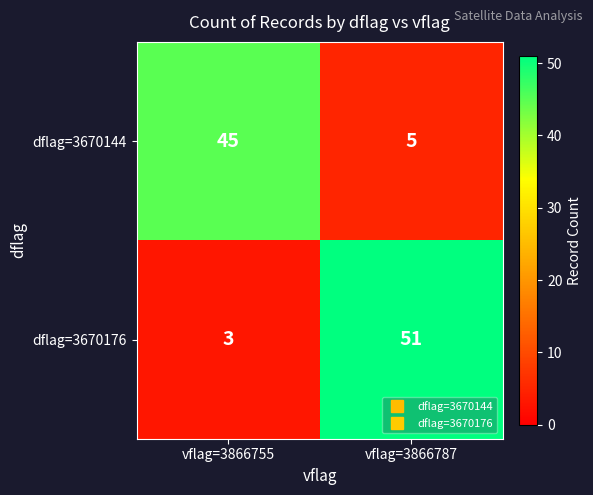

What is the smallest value displayed?

3